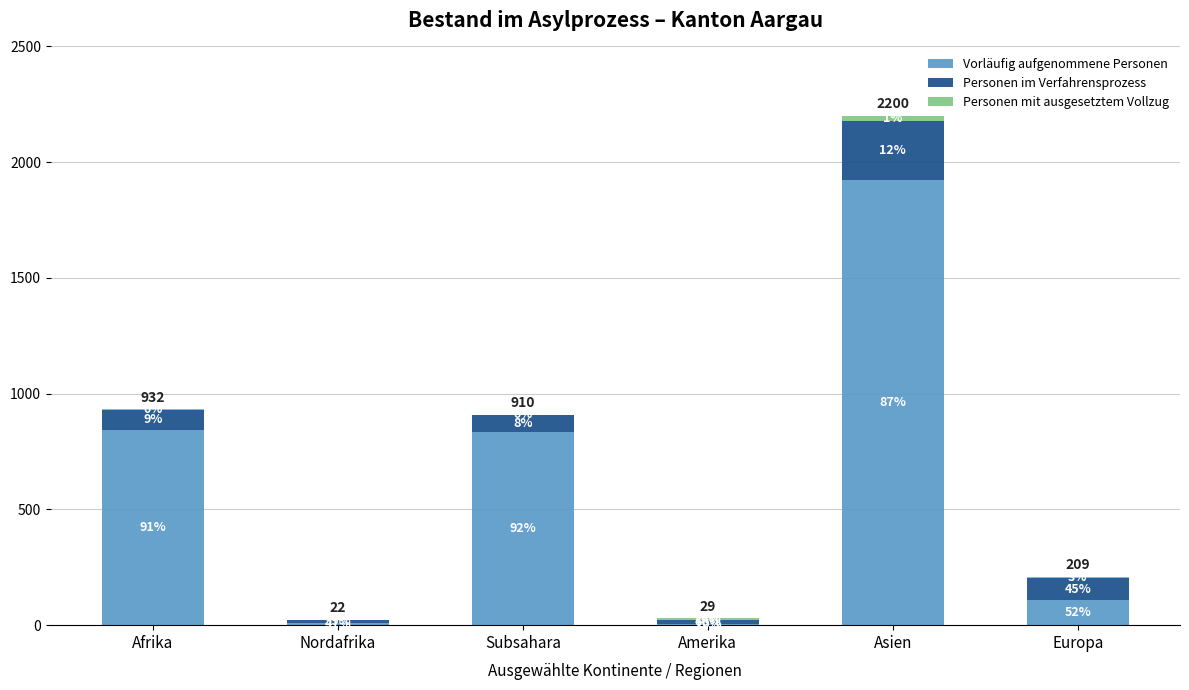

Are the bars horizontal?

No